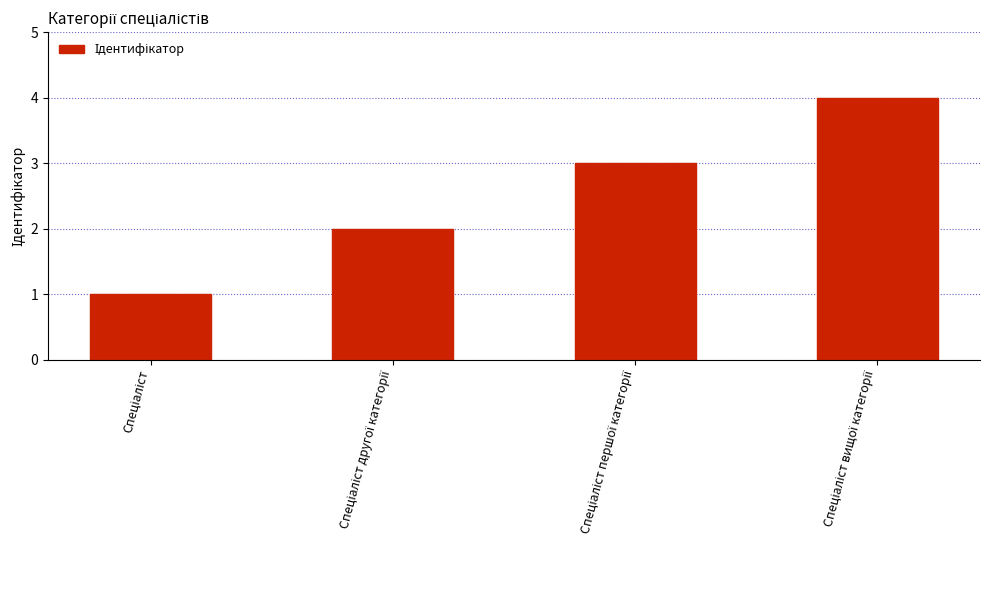

What is the greatest value displayed?

4